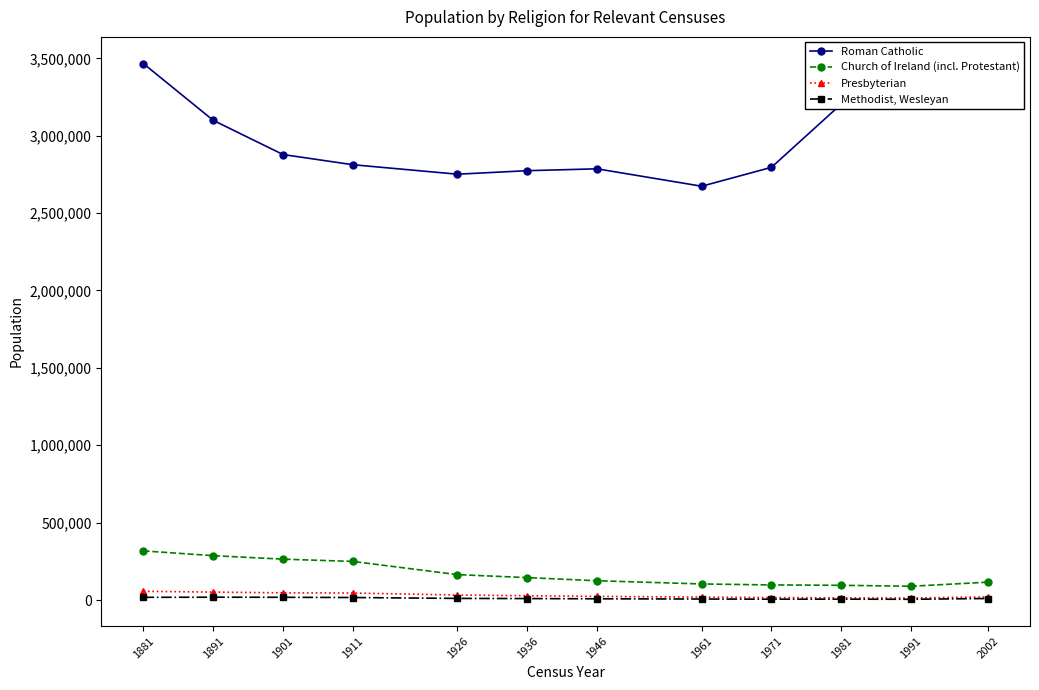

What is the spread (max minus min) of values at 1891?

3080490